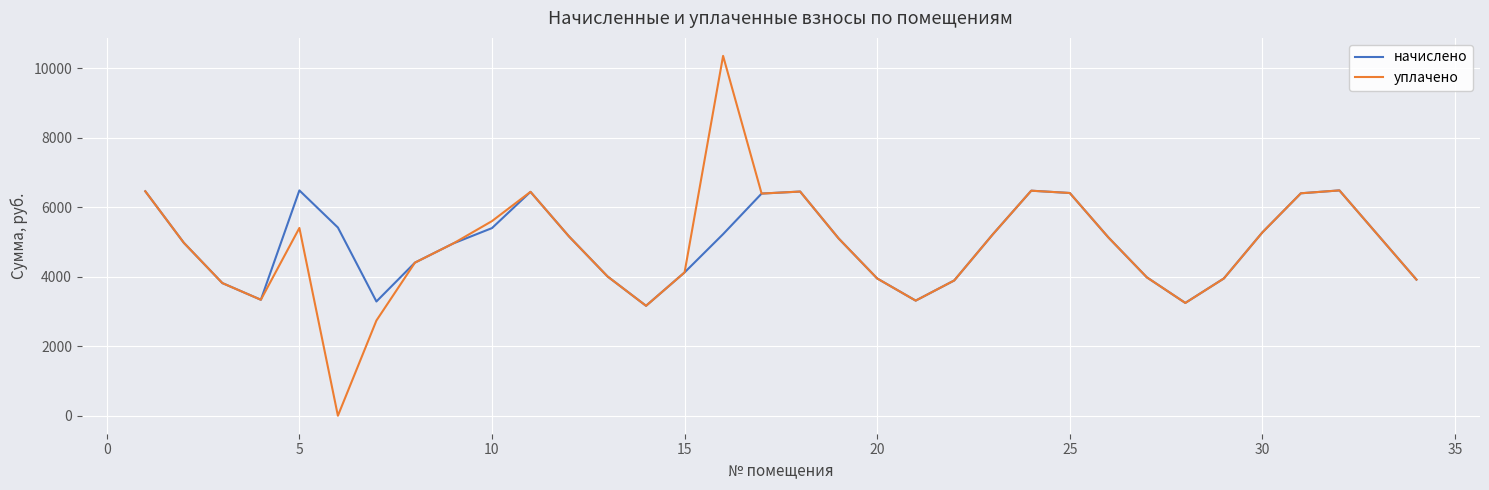

Which series has the widest spread of values?

уплачено